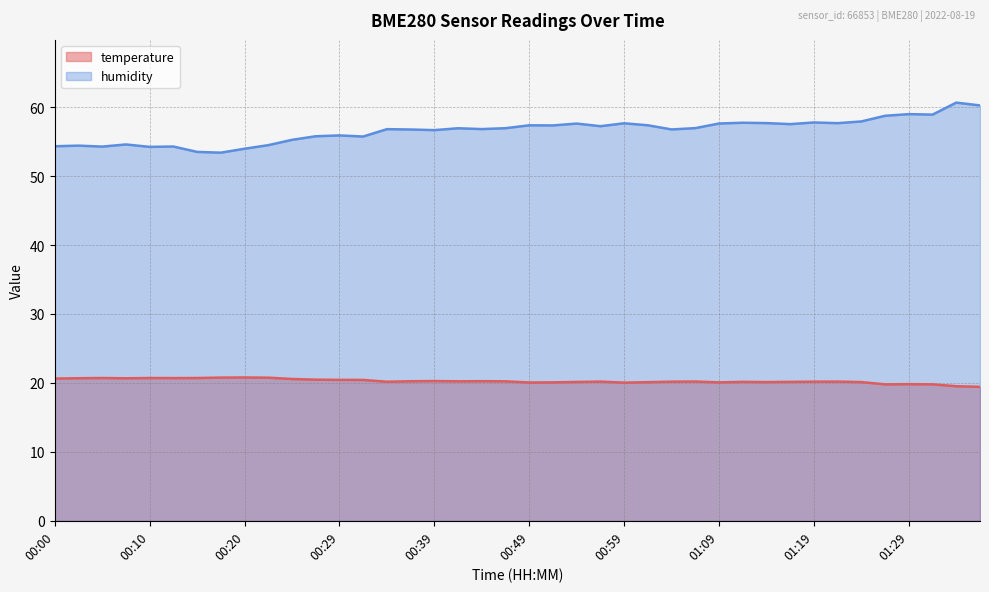

What is the value of the temperature point at the 11th from the left?

20.6